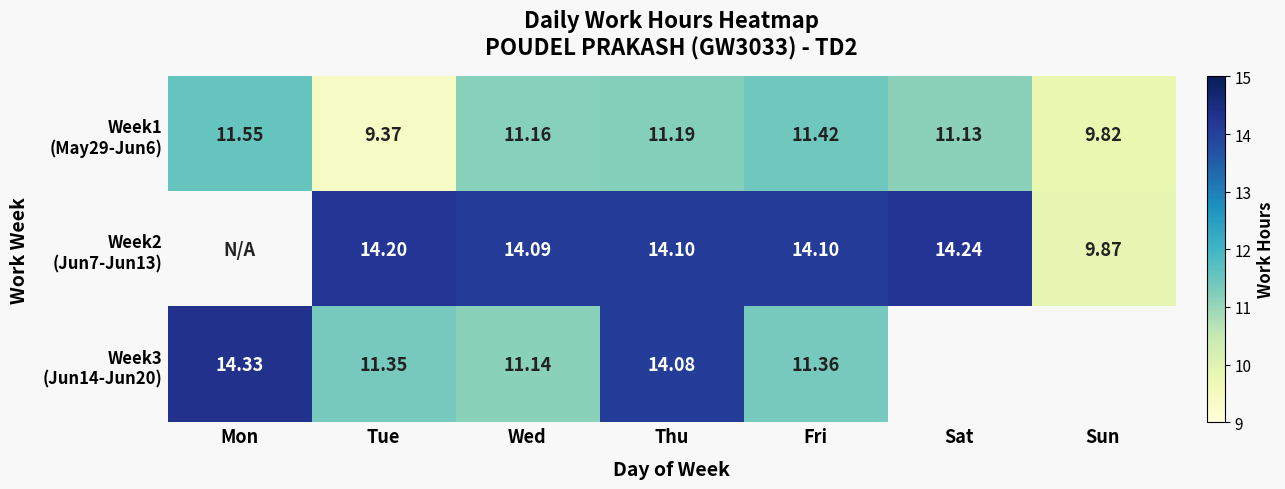

What is the total value across all series at Tue?

34.9